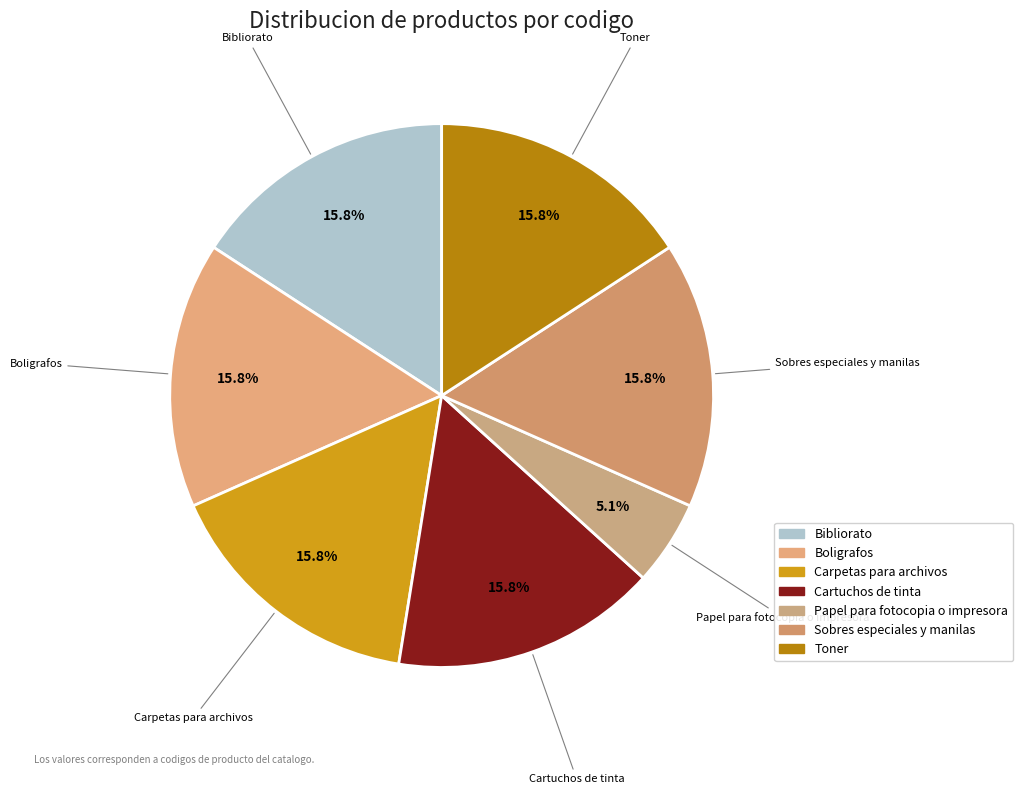

Approximately how many times larger is the value at Sobres especiales y manilas compared to Boligrafos?

1.0